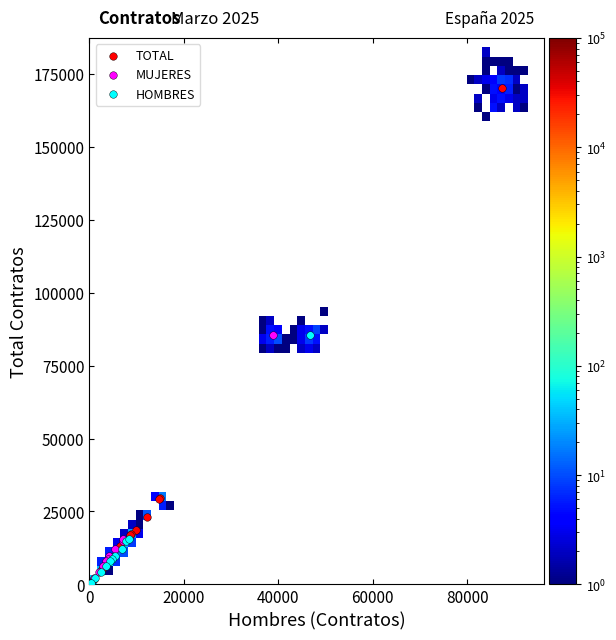

What are all the series names shown in the legend?

TOTAL, MUJERES, HOMBRES